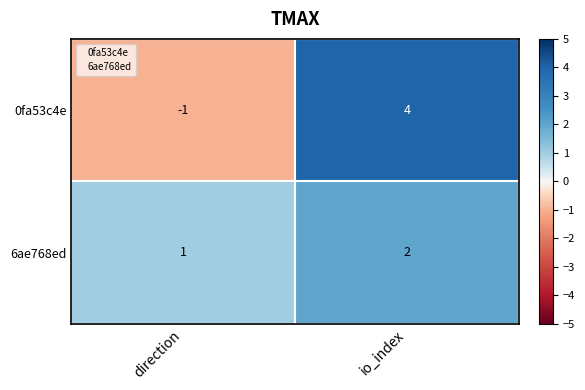

What is the total value across all series at direction?

0